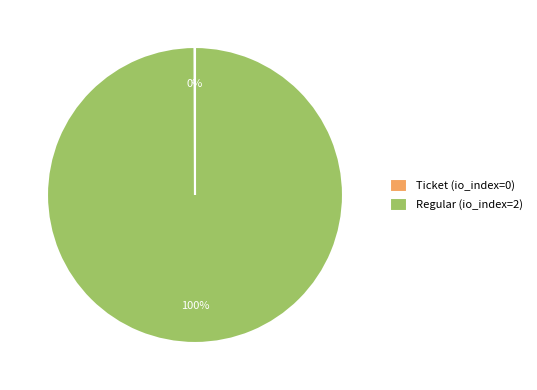

Does any single category account for the majority?

Yes